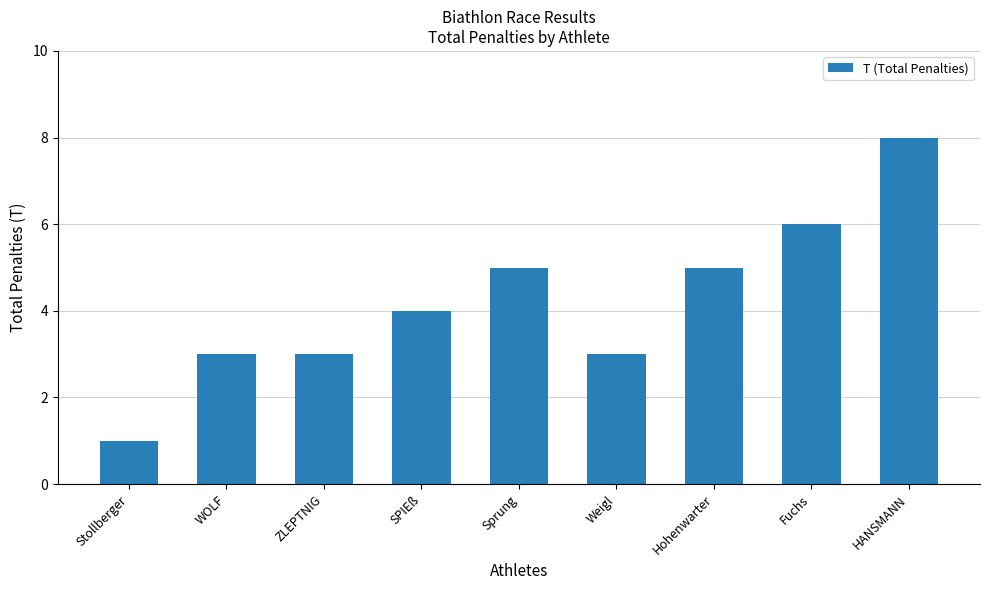

Count the number of data series in this chart.

1